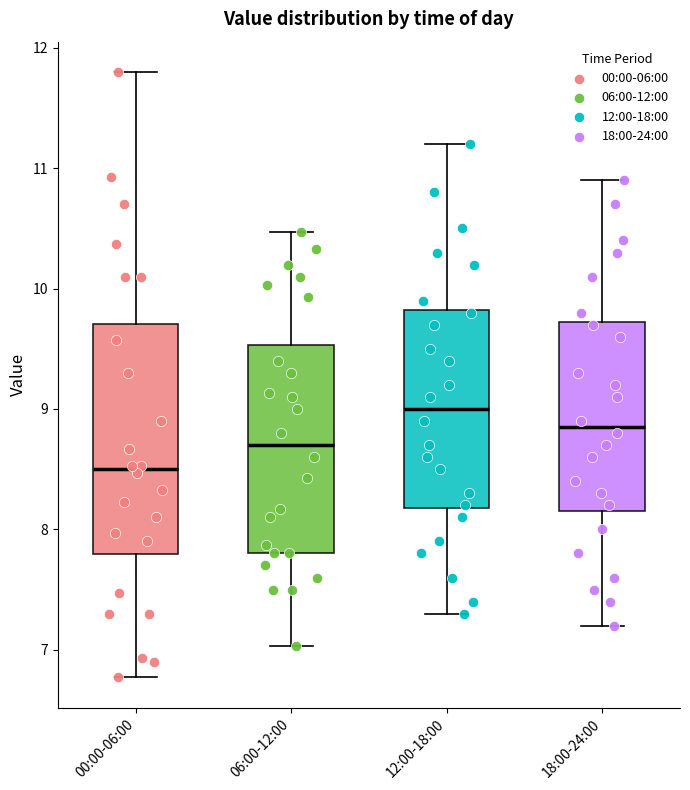

Reading left to right, transcribe this box plot: for each box, give where its median line is, the range the box spans, and where its two whiskers end, as read against the y-axis. The values are not printed on the chart, so give them approximately, as read against the axis.

00:00-06:00: median 8.5, box 7.8 to 9.7, whiskers 6.8 to 11.8
06:00-12:00: median 8.7, box 7.8 to 9.5, whiskers 7.0 to 10.5
12:00-18:00: median 9.0, box 8.2 to 9.8, whiskers 7.3 to 11.2
18:00-24:00: median 8.9, box 8.2 to 9.7, whiskers 7.2 to 10.9